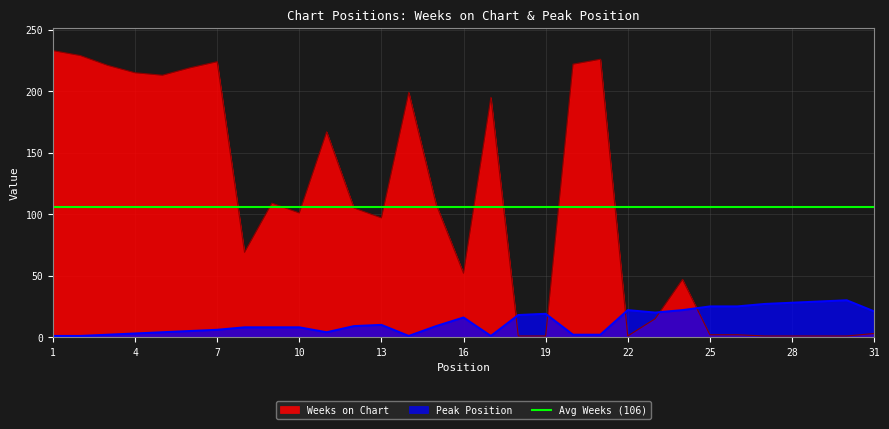

Rank the series at 21 from lowest to highest value.

Peak Position, Weeks on Chart